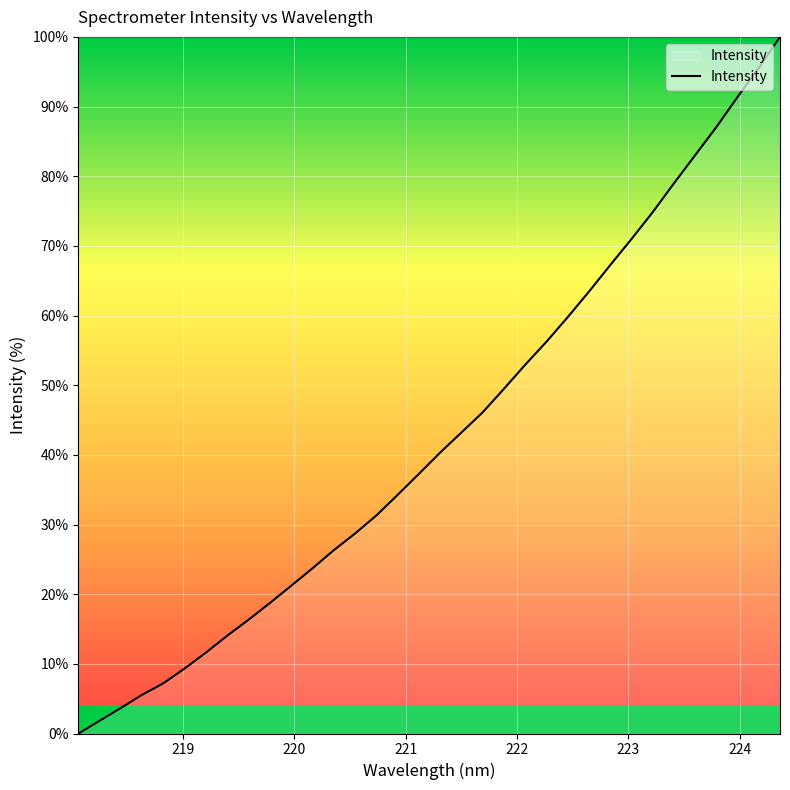

How many lines are shown in the chart?

1